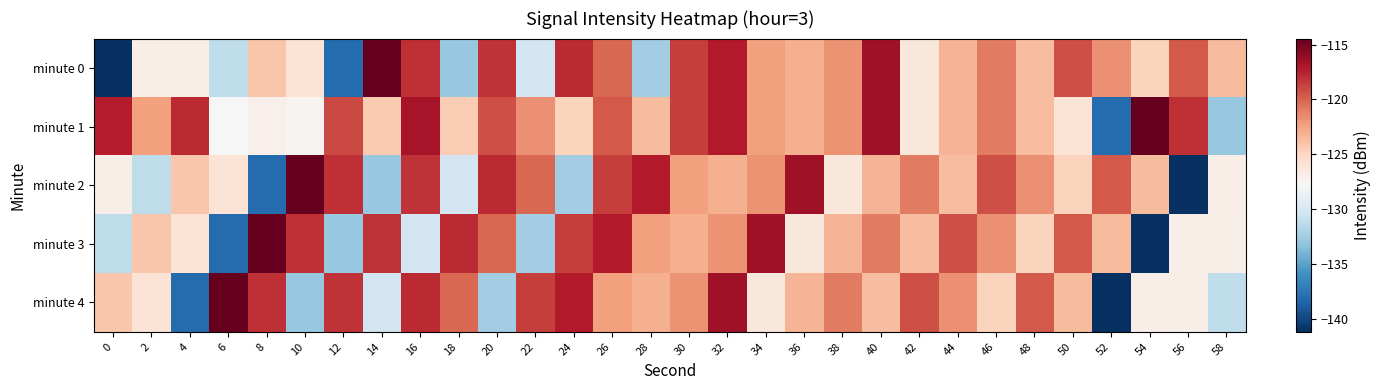

Rank the series by their maximum value, from highest to lowest.

minute 0, minute 1, minute 2, minute 3, minute 4